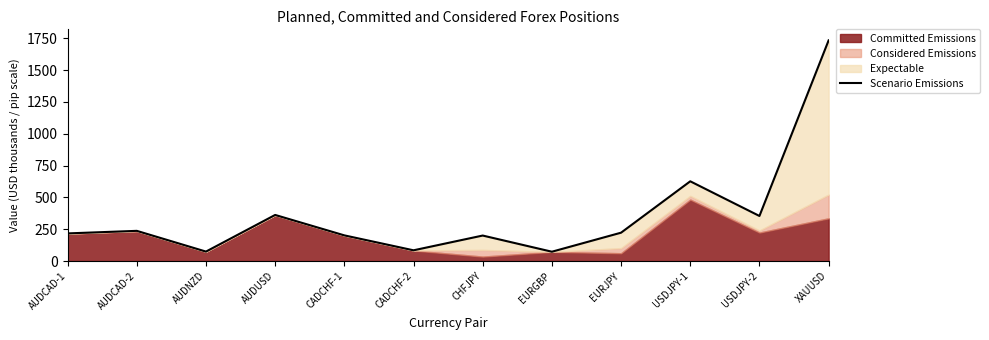

Reading left to right, transcribe all the data shown in this chart.

AUDCAD-1=217.3	AUDCAD-2=237.4	AUDNZD=74.5	AUDUSD=362.4	CADCHF-1=201.9	CADCHF-2=84.6	CHFJPY=200.5	EURGBP=73.4	EURJPY=223.0	USDJPY-1=626.8	USDJPY-2=354.4	XAUUSD=1734.3